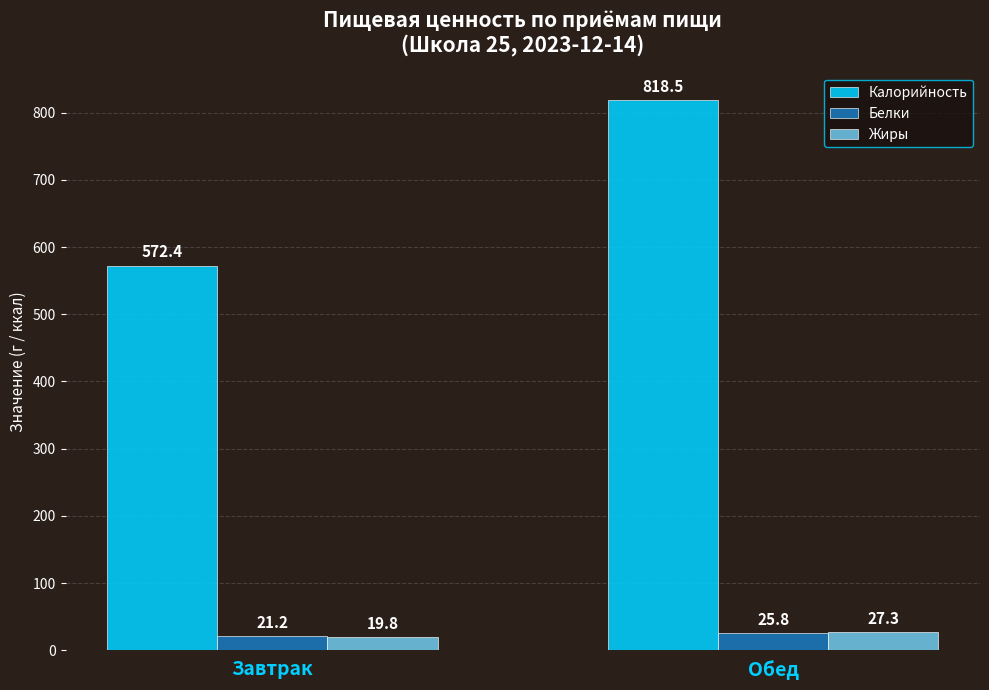

What are all the series names shown in the legend?

Калорийность, Белки, Жиры